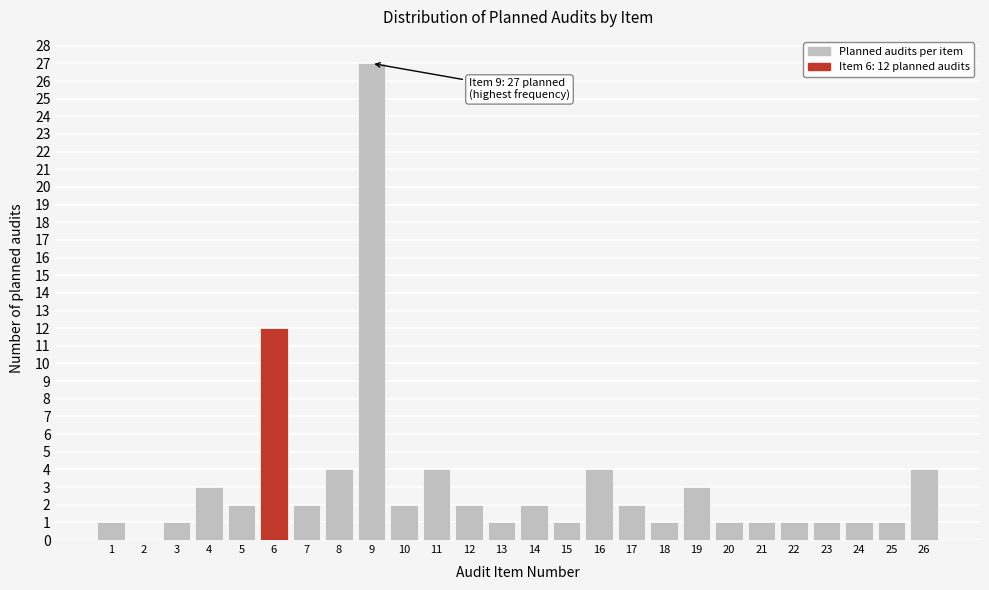

Reading left to right, list all the values displayed in this chart.

1=1	2=0	3=1	4=3	5=2	6=12	7=2	8=4	9=27	10=2	11=4	12=2	13=1	14=2	15=1	16=4	17=2	18=1	19=3	20=1	21=1	22=1	23=1	24=1	25=1	26=4